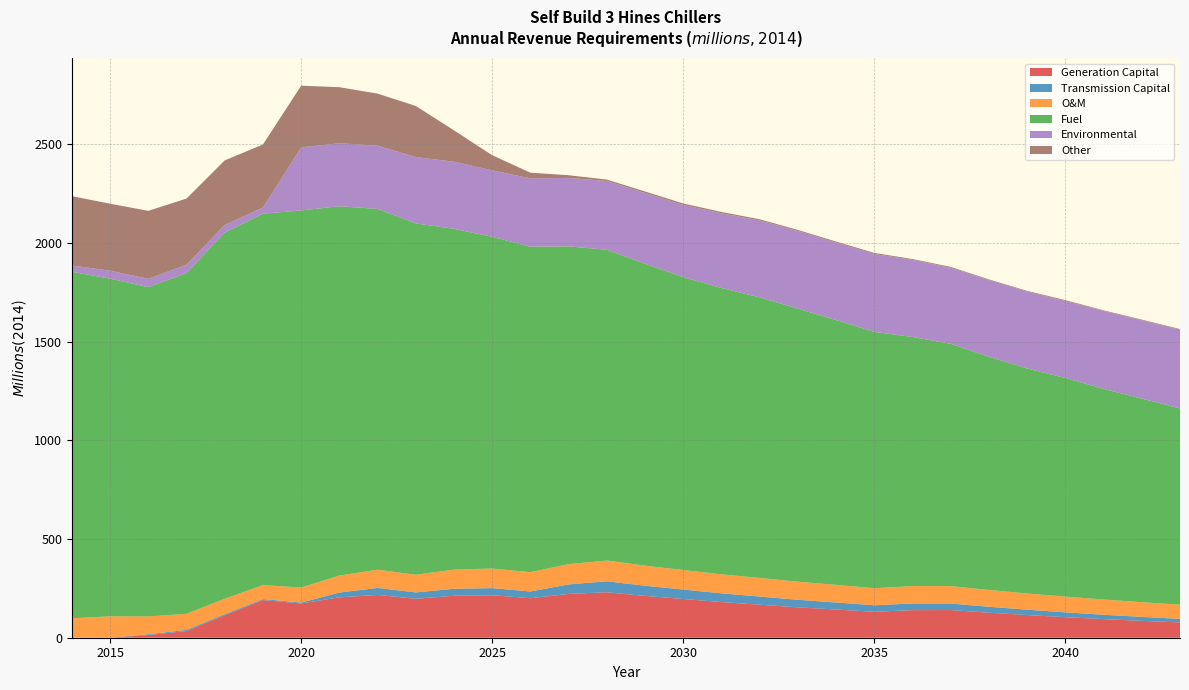

Reading left to right, what are all the values shown in this chart?

Generation Capital: 2014=0.0	2015=0.0	2016=13.8	2017=33.6	2018=114.1	2019=190.9	2020=173.6	2021=204.6	2022=216.9	2023=197.3	2024=212.6	2025=215.3	2026=200.2	2027=222.1	2028=230.4	2029=212.0	2030=196.2	2031=180.6	2032=167.4	2033=154.1	2034=142.8	2035=131.4	2036=139.7	2037=140.2	2038=126.8	2039=114.9	2040=104.1	2041=94.3	2042=85.4	2043=77.4
Transmission Capital: 2014=0.0	2015=0.0	2016=3.9	2017=6.1	2018=5.6	2019=5.0	2020=4.6	2021=24.4	2022=35.5	2023=32.3	2024=35.4	2025=36.2	2026=34.2	2027=48.1	2028=55.7	2029=51.4	2030=47.9	2031=44.3	2032=41.4	2033=38.3	2034=35.8	2035=33.1	2036=33.9	2037=33.2	2038=30.1	2039=27.2	2040=24.6	2041=22.2	2042=20.1	2043=18.2
O&M: 2014=98.6	2015=108.5	2016=90.3	2017=81.5	2018=78.1	2019=70.8	2020=76.2	2021=86.3	2022=92.3	2023=89.6	2024=97.1	2025=99.2	2026=97.9	2027=102.7	2028=105.2	2029=101.8	2030=99.1	2031=96.4	2032=94.3	2033=91.7	2034=89.3	2035=86.3	2036=88.3	2037=88.3	2038=85.1	2039=82.1	2040=79.8	2041=77.0	2042=74.6	2043=72.0
Fuel: 2014=1755.9	2015=1711.0	2016=1668.3	2017=1726.8	2018=1855.5	2019=1882.1	2020=1910.9	2021=1871.1	2022=1828.3	2023=1780.1	2024=1727.1	2025=1680.9	2026=1649.1	2027=1610.4	2028=1574.5	2029=1529.9	2030=1483.8	2031=1450.9	2032=1421.8	2033=1383.7	2034=1341.6	2035=1298.8	2036=1262.3	2037=1227.9	2038=1181.5	2039=1140.2	2040=1107.8	2041=1067.6	2042=1031.6	2043=994.0
Environmental: 2014=31.7	2015=40.6	2016=42.2	2017=42.6	2018=38.0	2019=31.1	2020=319.7	2021=319.6	2022=320.5	2023=336.3	2024=340.3	2025=337.1	2026=346.2	2027=347.0	2028=348.9	2029=358.9	2030=366.5	2031=378.7	2032=389.8	2033=393.2	2034=392.6	2035=395.3	2036=390.7	2037=385.2	2038=388.6	2039=390.3	2040=390.3	2041=394.6	2042=396.6	2043=399.0
Other: 2014=351.5	2015=339.4	2016=344.7	2017=334.9	2018=327.7	2019=319.5	2020=312.6	2021=283.8	2022=263.8	2023=259.1	2024=158.8	2025=76.4	2026=28.9	2027=13.4	2028=7.1	2029=7.3	2030=7.0	2031=6.6	2032=5.9	2033=5.6	2034=5.3	2035=5.1	2036=4.1	2037=4.3	2038=3.6	2039=3.0	2040=4.2	2041=3.1	2042=3.6	2043=3.5